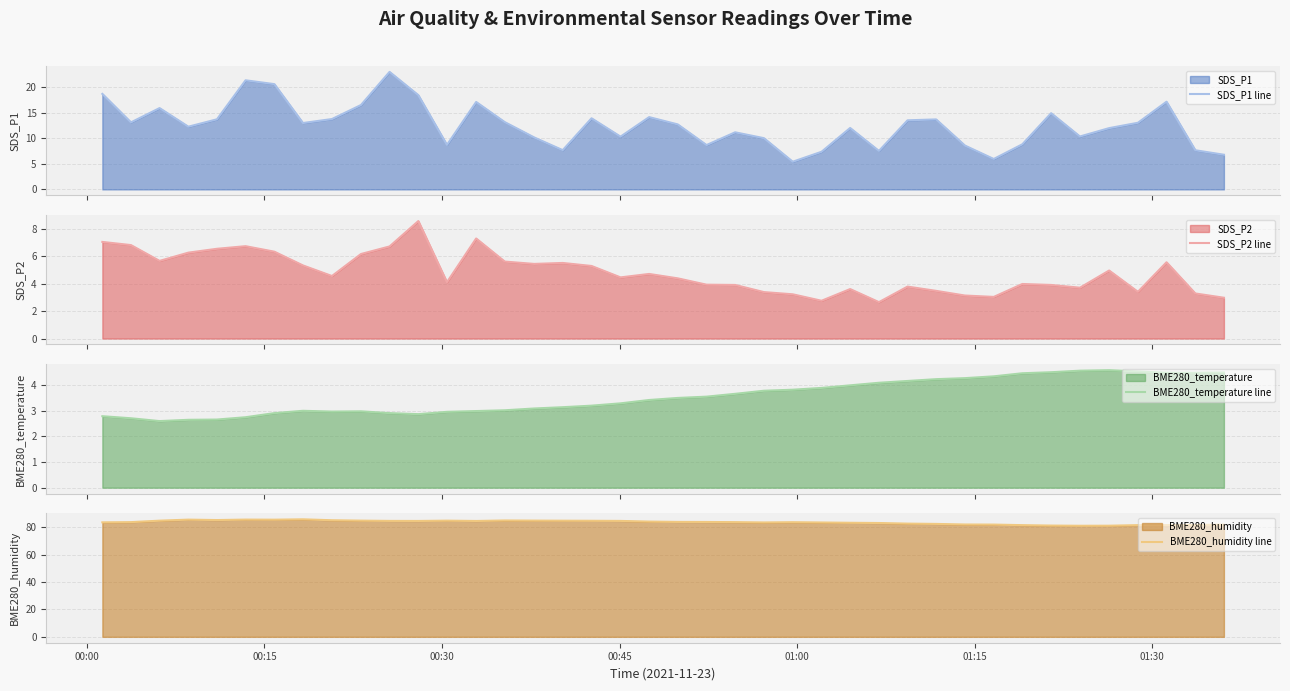

What is the difference between the maximum and second lowest values in the SDS_P2 line series?

5.8